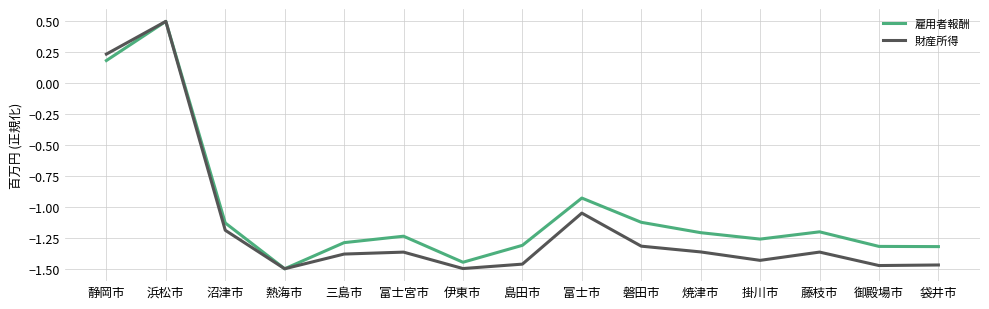

Which category has the highest value across all series?

浜松市